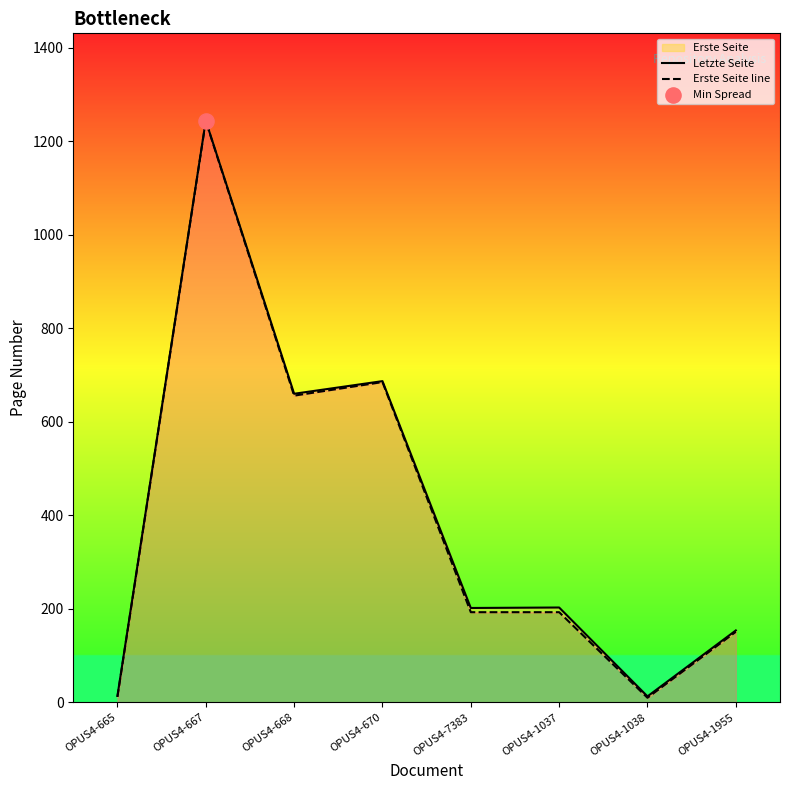

Which series reaches the maximum Y coordinate?

Letzte Seite